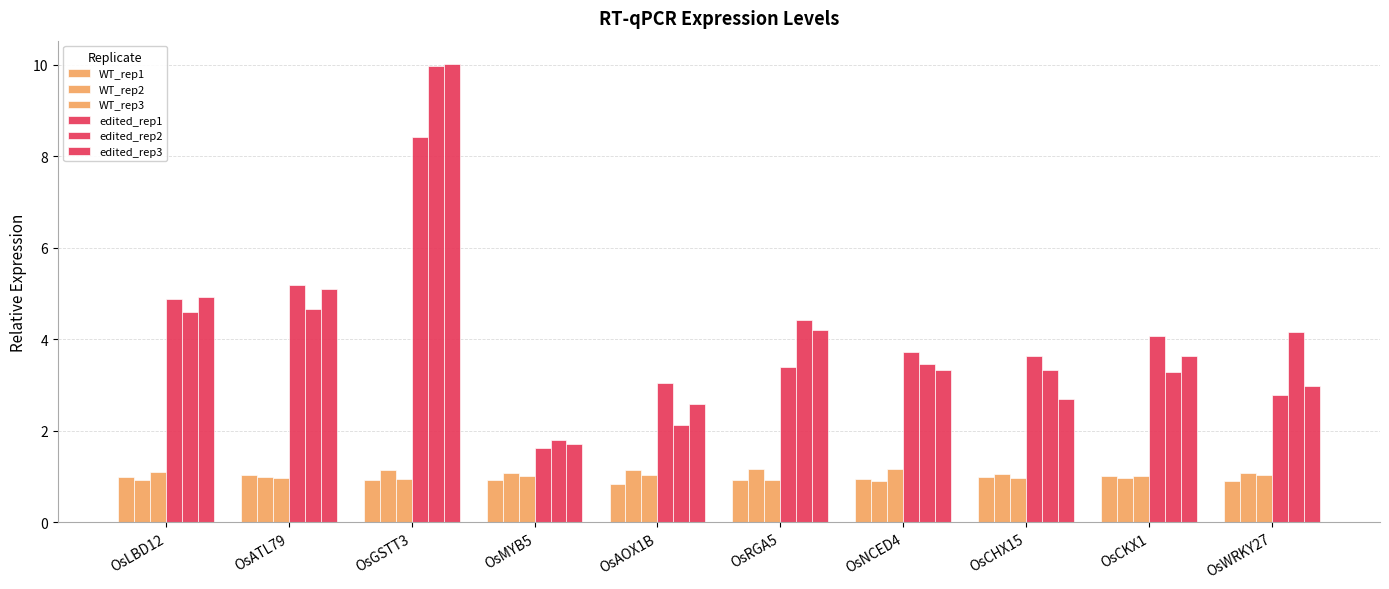

What is the difference between the highest and lowest values at OsCHX15?

2.7